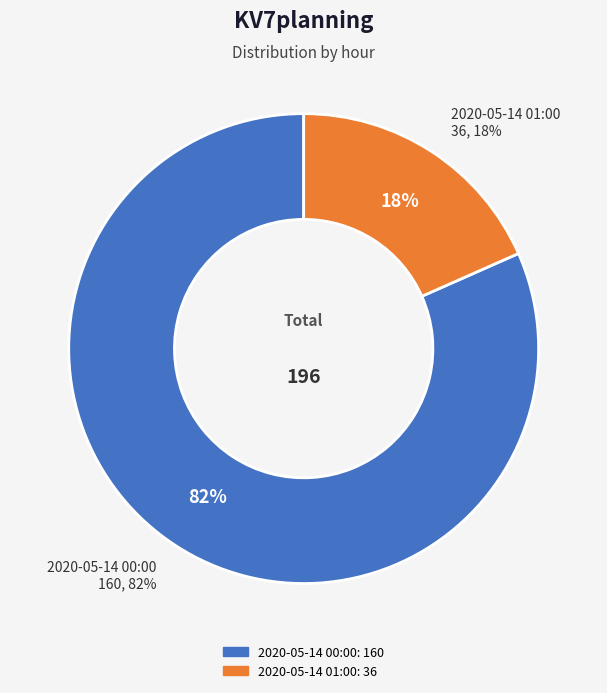

What is the ratio of the value at 2020-05-14 00:00 to the value at 2020-05-14 01:00?

4.4